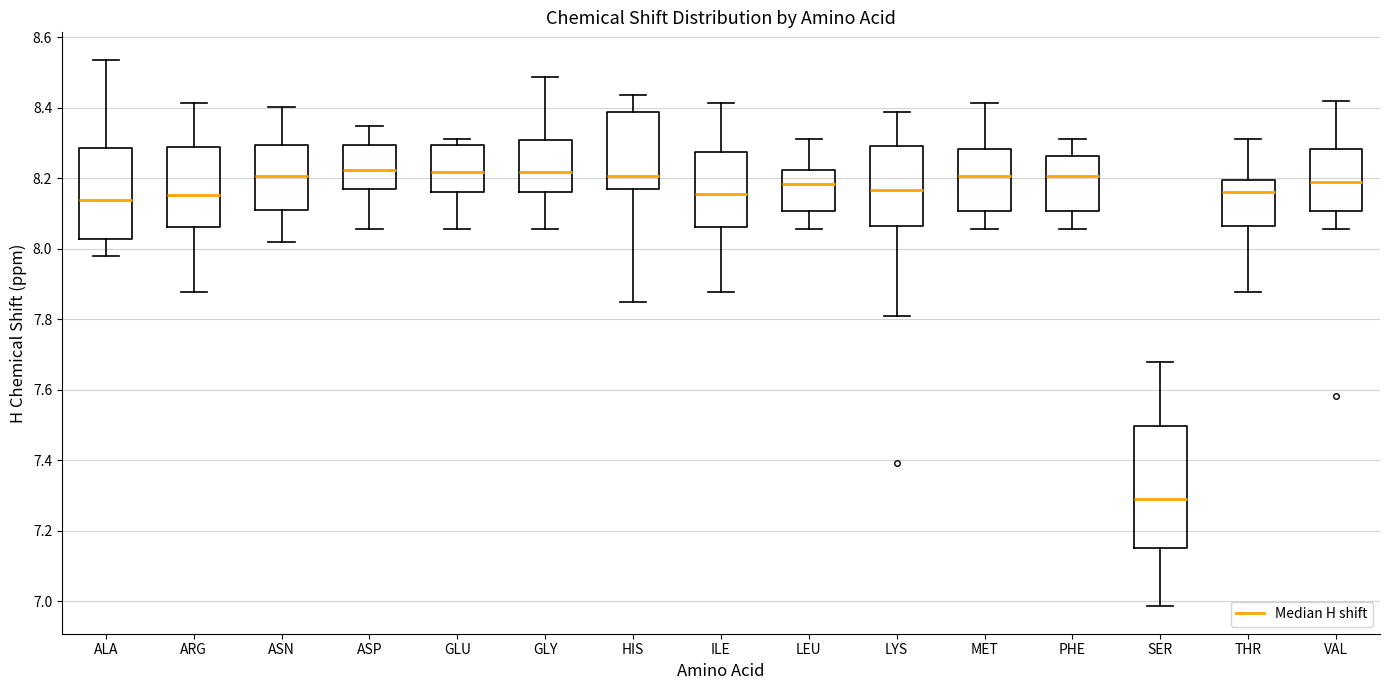

Reading left to right, transcribe this box plot: for each box, give where its median line is, the range the box spans, and where its two whiskers end, as read against the y-axis. The values are not printed on the chart, so give them approximately, as read against the axis.

ALA: median 8.14, box 8.02 to 8.28, whiskers 7.98 to 8.54
ARG: median 8.16, box 8.06 to 8.28, whiskers 7.88 to 8.42
ASN: median 8.20, box 8.10 to 8.30, whiskers 8.02 to 8.40
ASP: median 8.22, box 8.18 to 8.30, whiskers 8.06 to 8.34
GLU: median 8.22, box 8.16 to 8.30, whiskers 8.06 to 8.32
GLY: median 8.22, box 8.16 to 8.30, whiskers 8.06 to 8.48
HIS: median 8.20, box 8.16 to 8.38, whiskers 7.84 to 8.44
ILE: median 8.16, box 8.06 to 8.28, whiskers 7.88 to 8.42
LEU: median 8.18, box 8.10 to 8.22, whiskers 8.06 to 8.32
LYS: median 8.16, box 8.06 to 8.30, whiskers 7.80 to 8.38
MET: median 8.20, box 8.10 to 8.28, whiskers 8.06 to 8.42
PHE: median 8.20, box 8.10 to 8.26, whiskers 8.06 to 8.32
SER: median 7.28, box 7.16 to 7.50, whiskers 6.98 to 7.68
THR: median 8.16, box 8.06 to 8.20, whiskers 7.88 to 8.32
VAL: median 8.18, box 8.10 to 8.28, whiskers 8.06 to 8.42